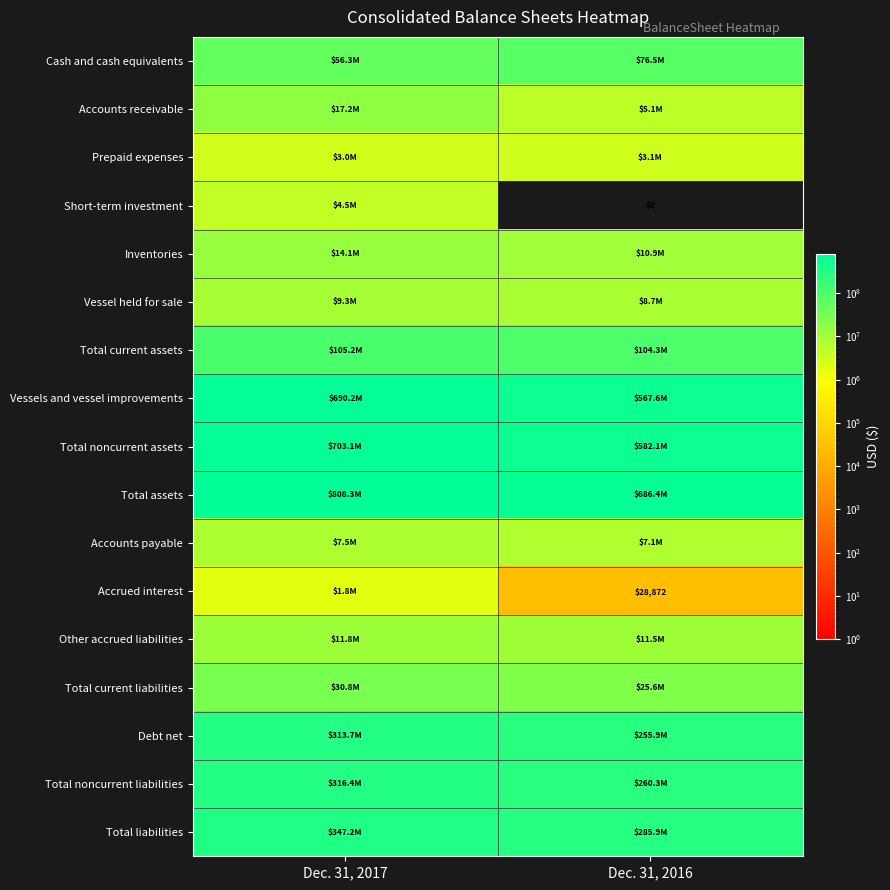

The Other accrued liabilities series shows 11810366 at Dec. 31, 2017. True or false?

True